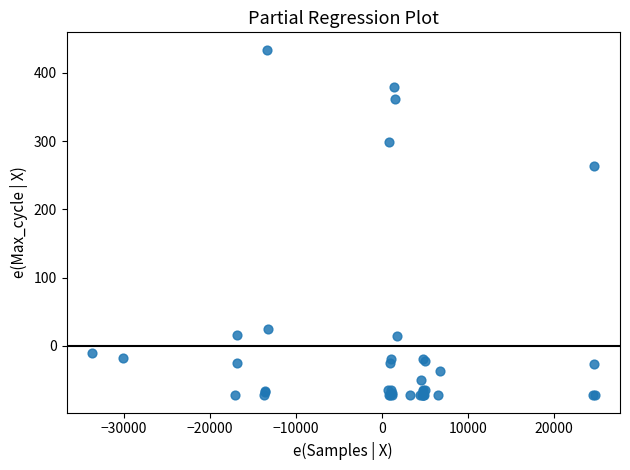

What Y value in the scatter plot is closest to 180?

263.2